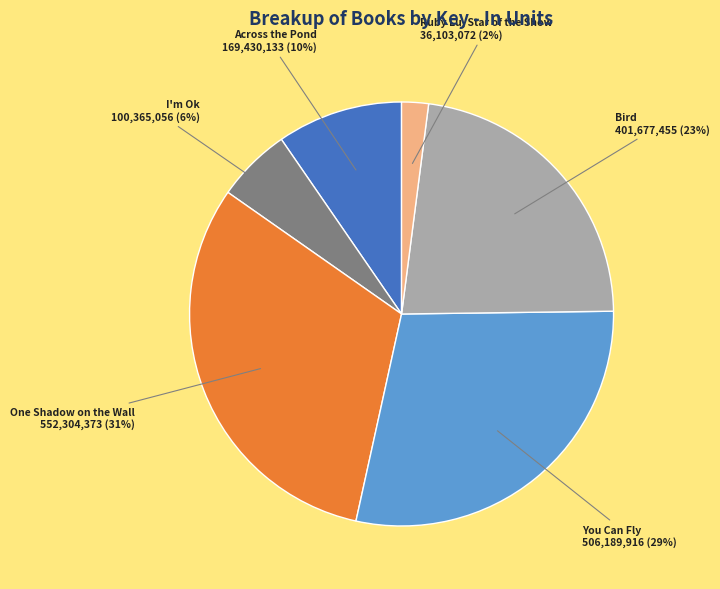

Which has a higher value, I'm Ok or Ruby Lu, Star of the Show?

I'm Ok